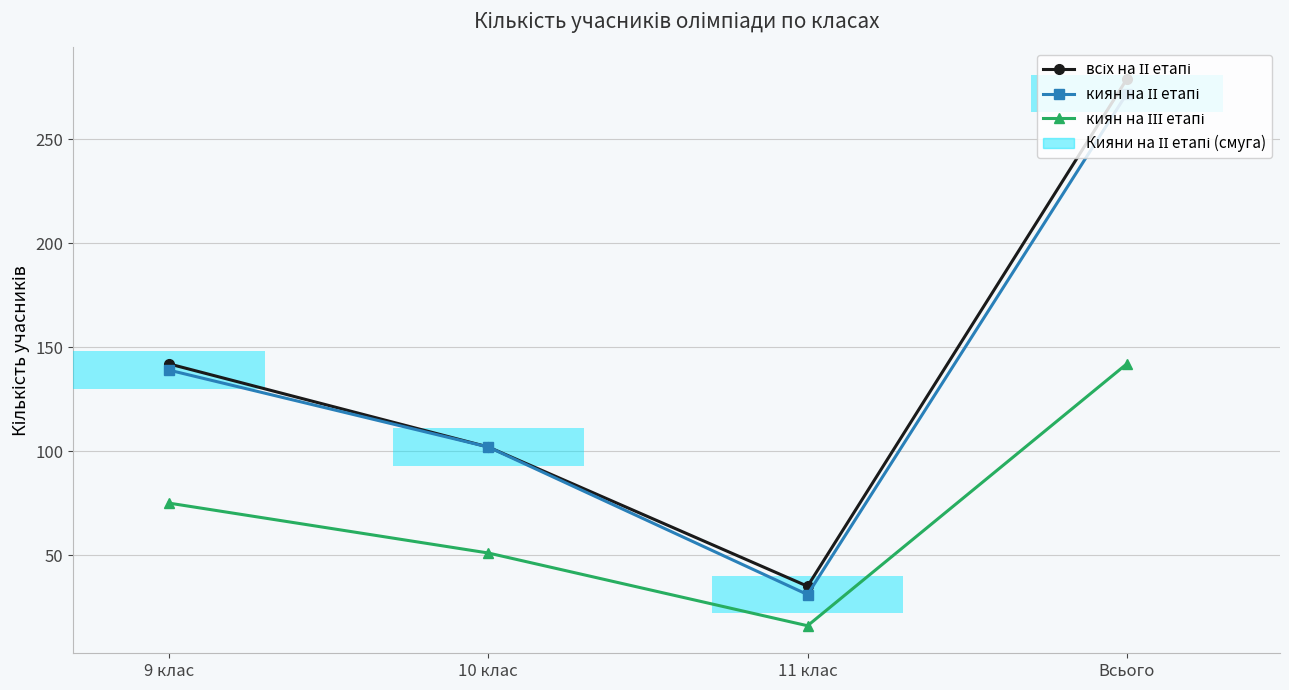

Are the bars horizontal?

Yes